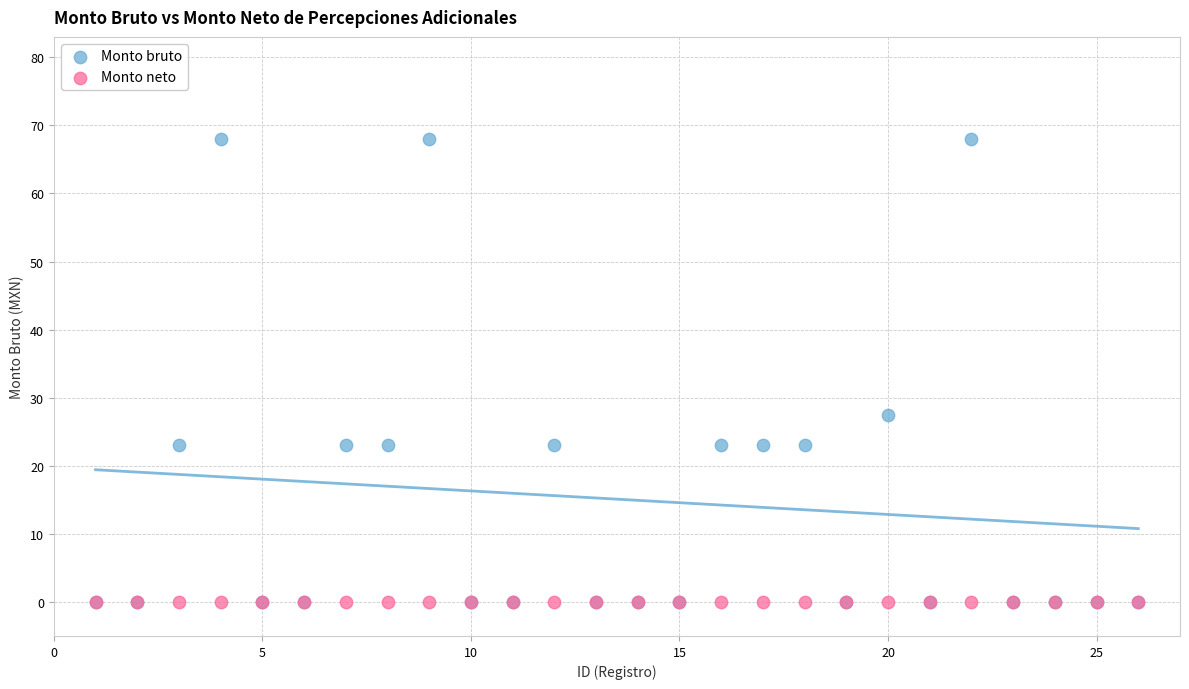

In the Monto bruto series, what Y value is closest to 34?

27.5